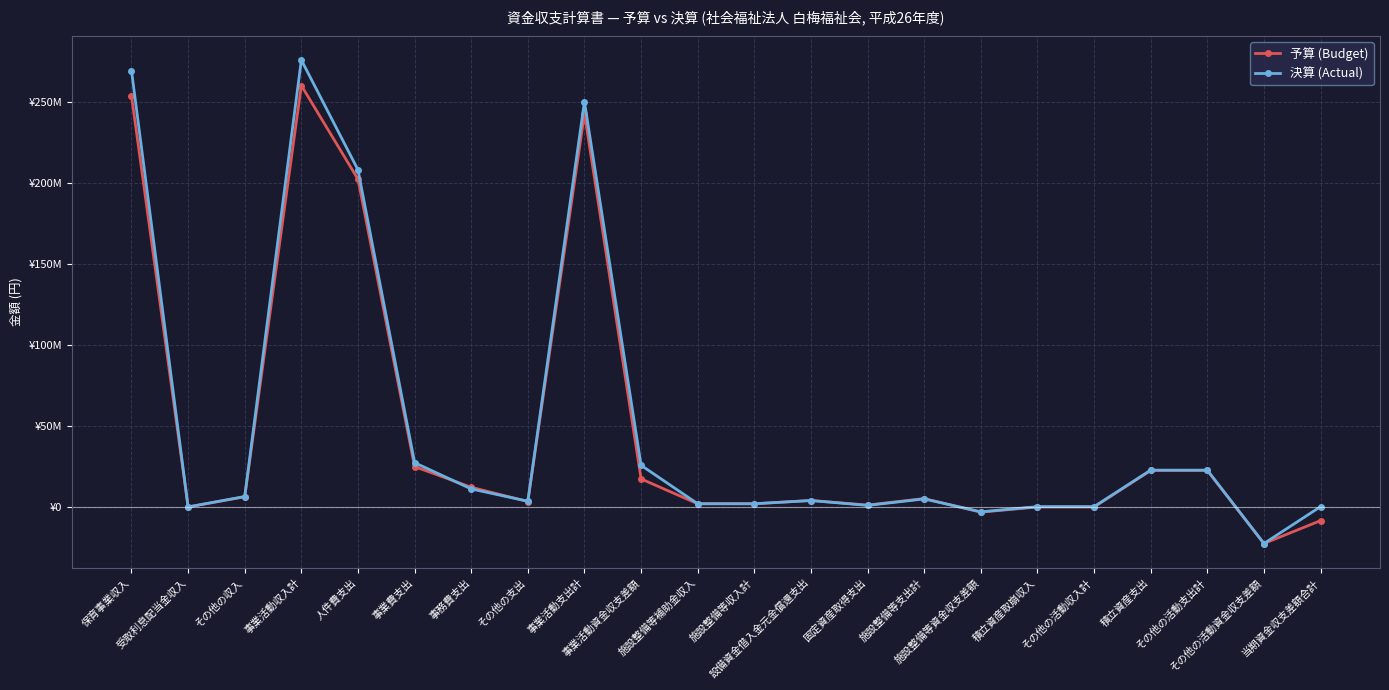

At which category does 決算 (Actual) reach its first local peak?

事業活動収入計